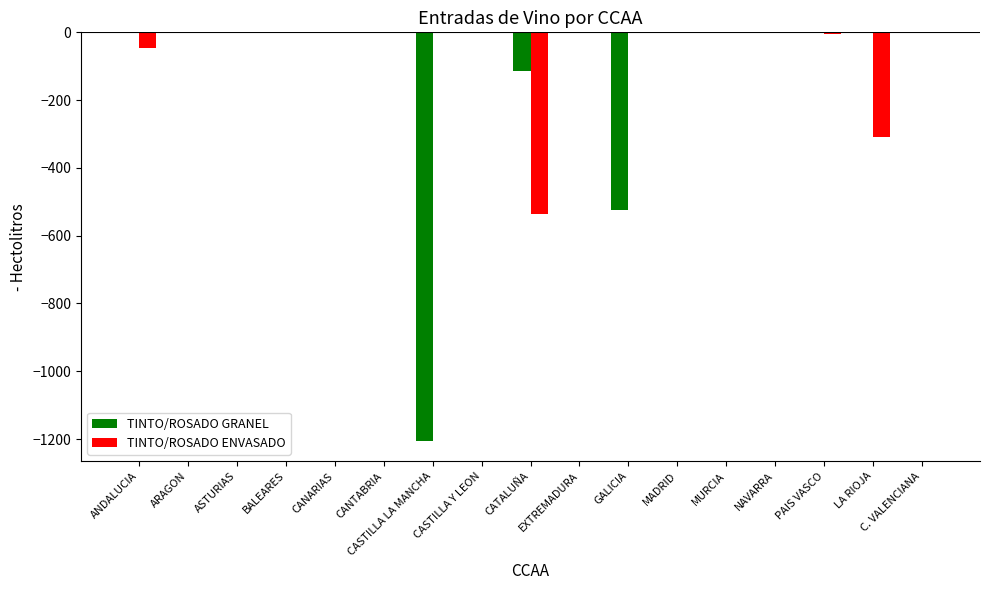

Which series changed the most between CASTILLA Y LEON and CATALUÑA?

TINTO/ROSADO ENVASADO